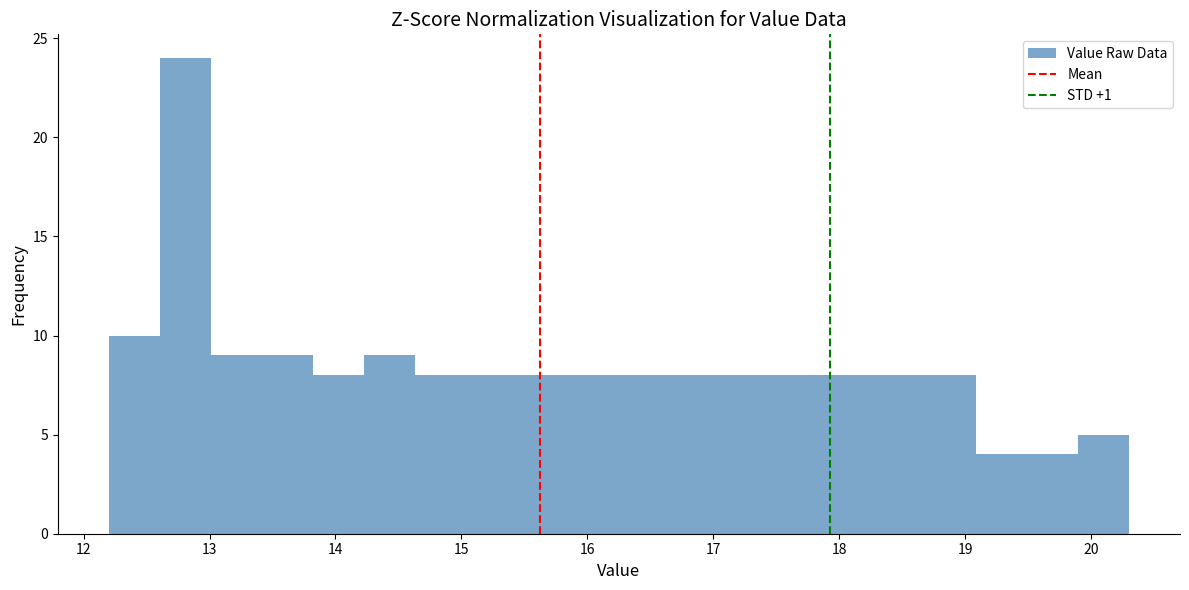

Reading left to right, transcribe this chart: for each bar, give the range it covers on the x-axis and its height. Neither the bar edges nor the heights are printed on the chart, so give them approximately, as read against the axes.

12.2 to 12.6: 10
12.6 to 13.0: 24
13.0 to 13.4: 9
13.4 to 13.8: 9
13.8 to 14.2: 8
14.2 to 14.6: 9
14.6 to 15.0: 8
15.0 to 15.4: 8
15.4 to 15.8: 8
15.8 to 16.3: 8
16.3 to 16.7: 8
16.7 to 17.1: 8
17.1 to 17.5: 8
17.5 to 17.9: 8
17.9 to 18.3: 8
18.3 to 18.7: 8
18.7 to 19.1: 8
19.1 to 19.5: 4
19.5 to 19.9: 4
19.9 to 20.3: 5